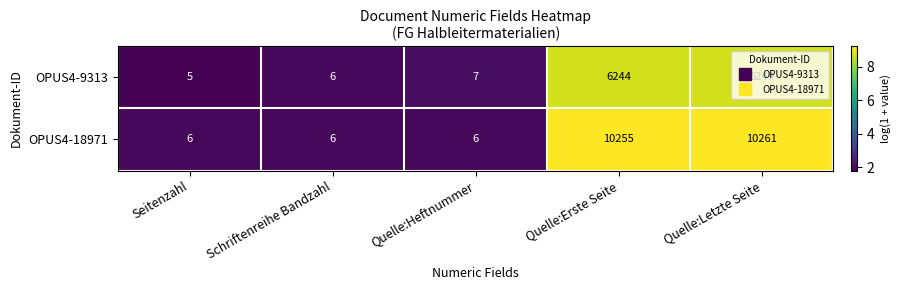

Which series has the largest range (max minus min)?

OPUS4-18971